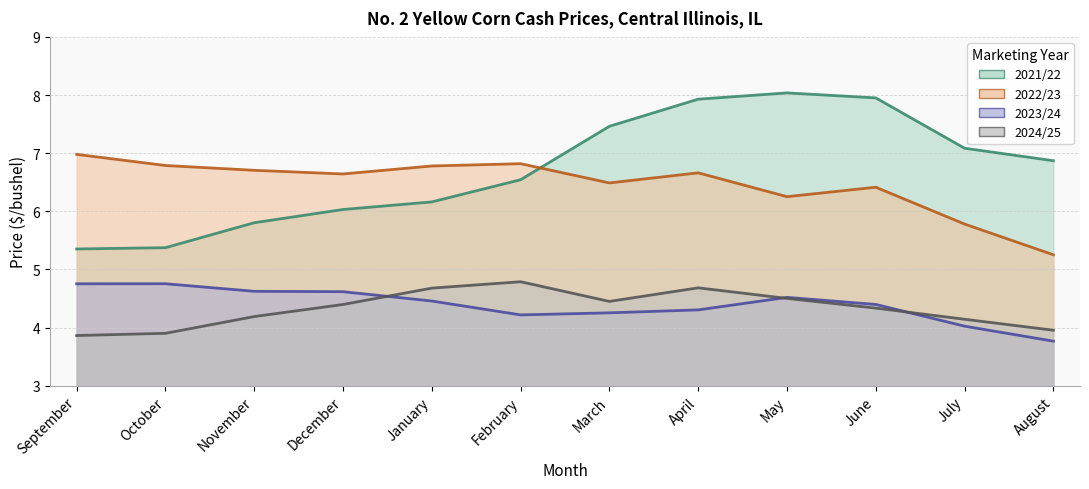

What is the difference between the 2022/23 values at July and November?

0.9